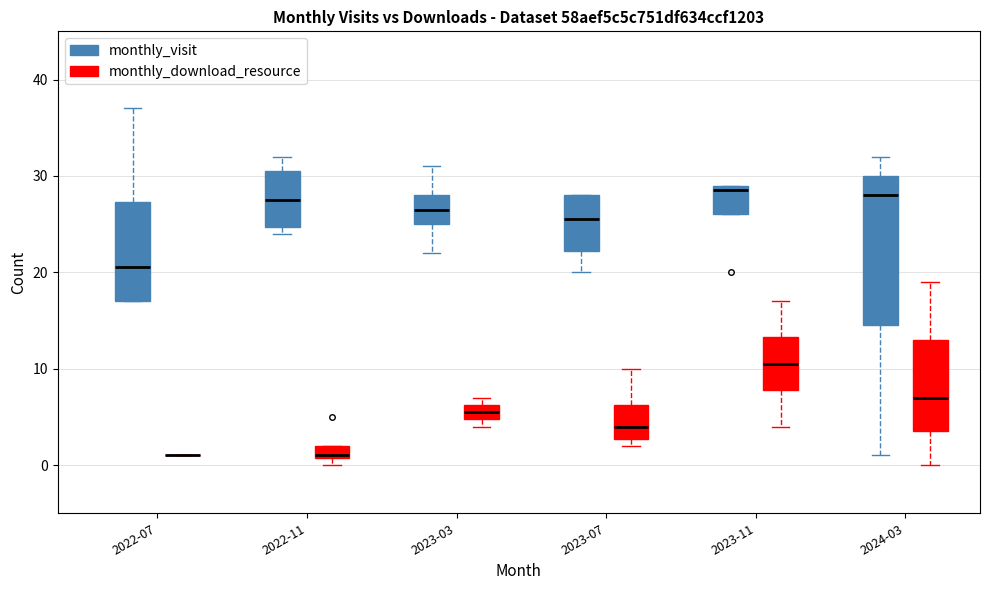

Where is the upper edge of the box for 2023-03 (monthly_visit) on the y-axis? The values are not printed on the chart, so give them approximately, as read against the axis.

28